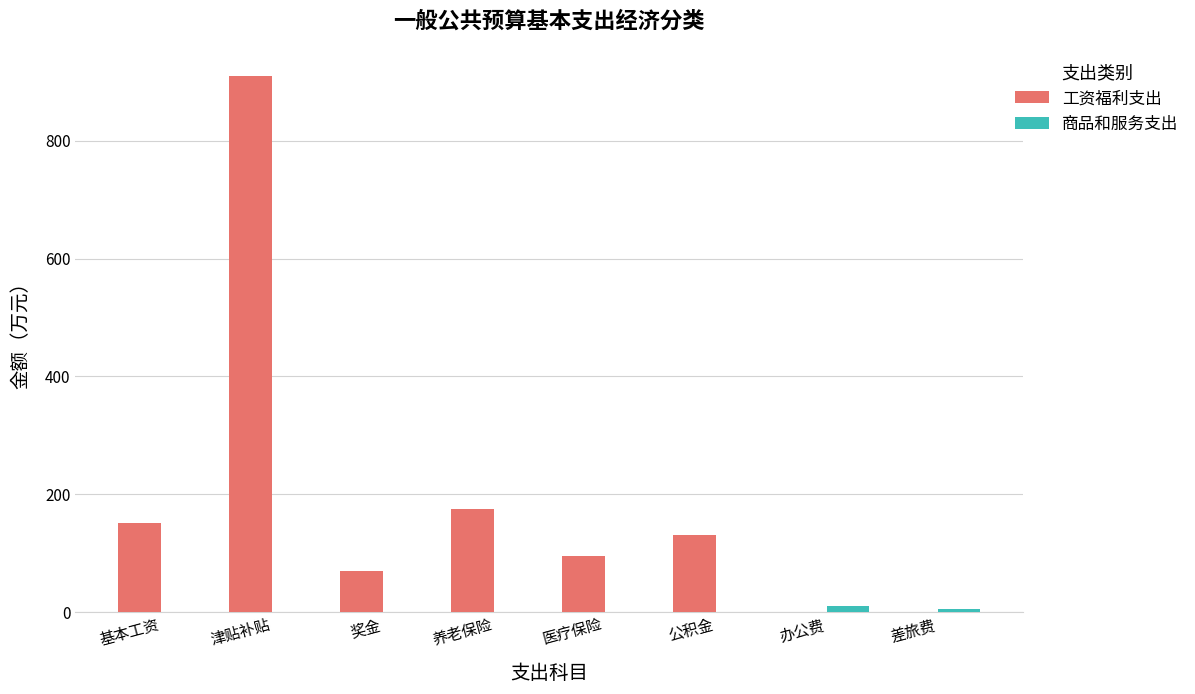

How many values in the 商品和服务支出 series exceed 0?

2